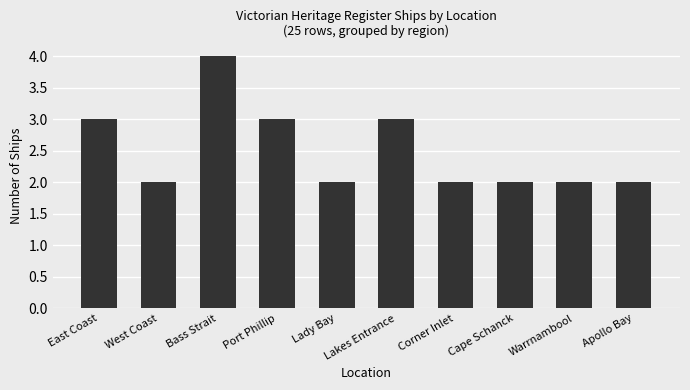

What is the label of the 4th bar from the right?

Corner Inlet